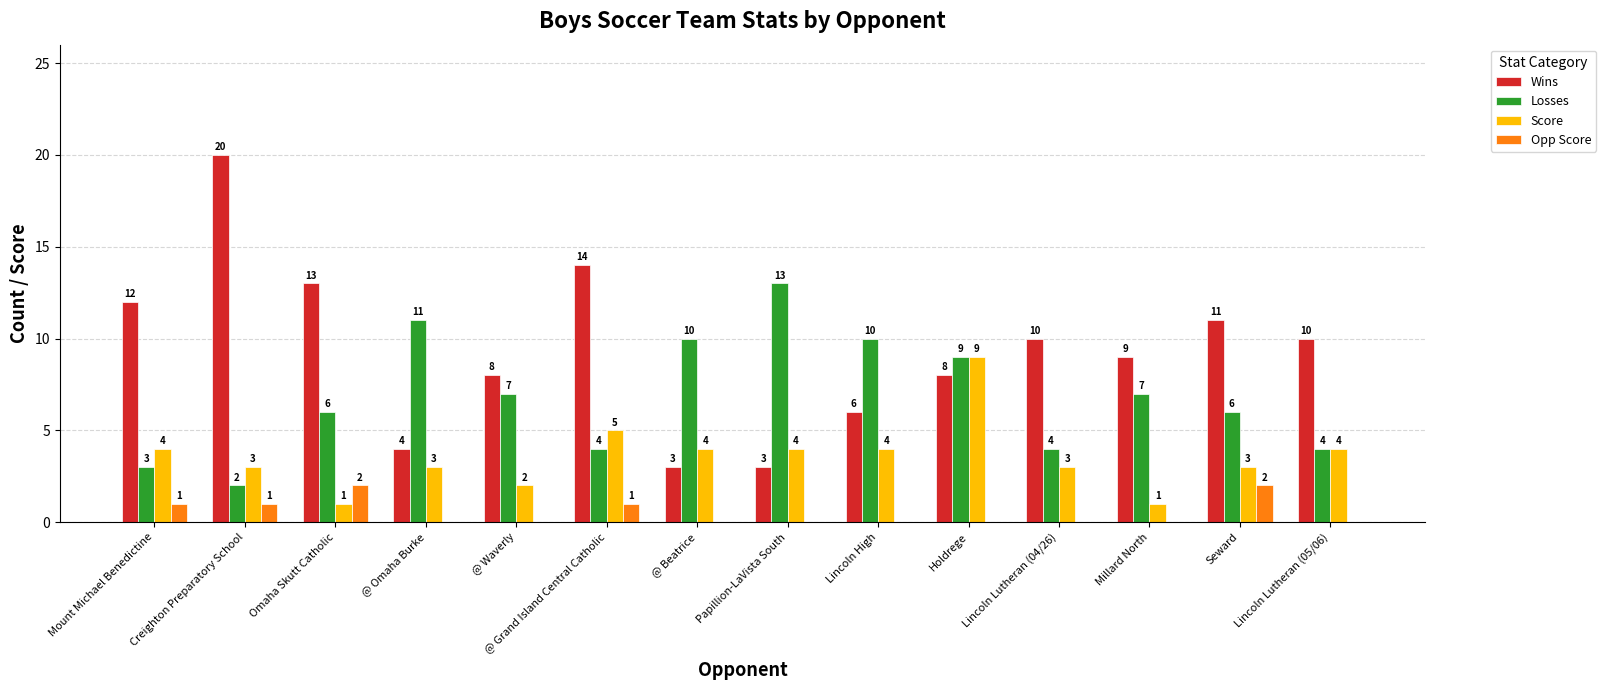

Are the bars grouped side by side (vs. stacked)?

Yes